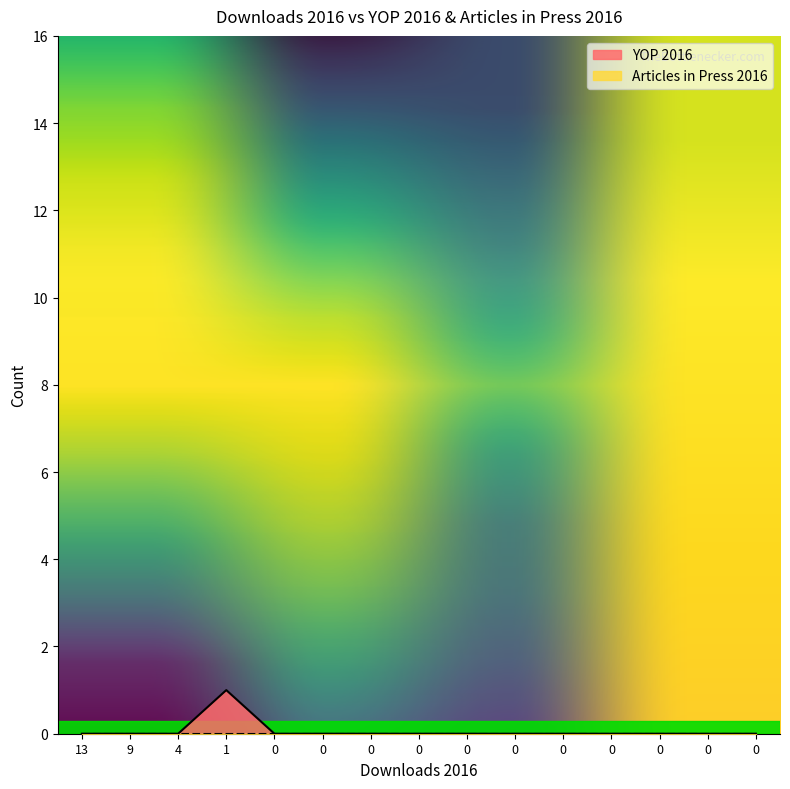

Does the chart have visible grid lines?

No